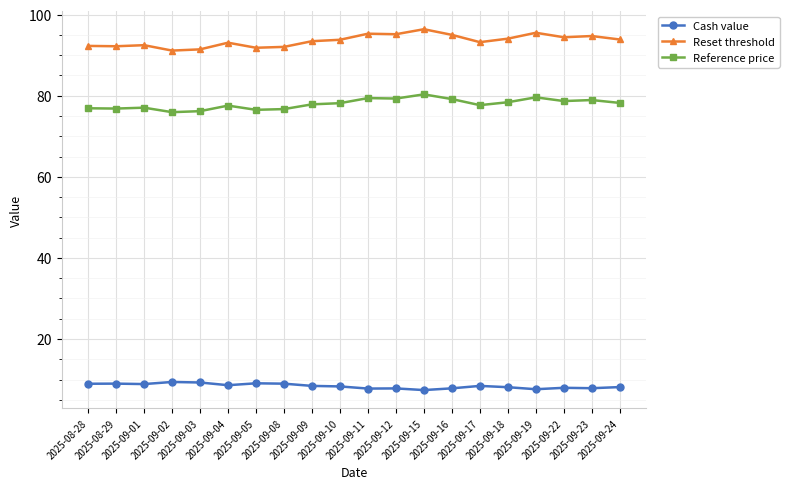

What is the sum of all Reset threshold values?

1871.3